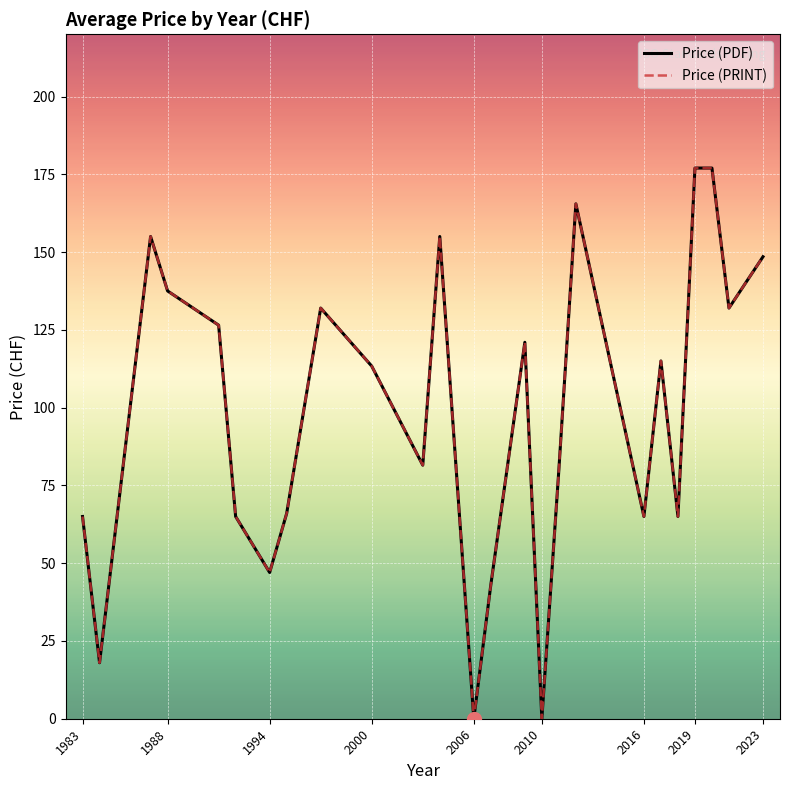

What is the difference between the maximum and minimum values in the Price (PRINT) series?

177.0